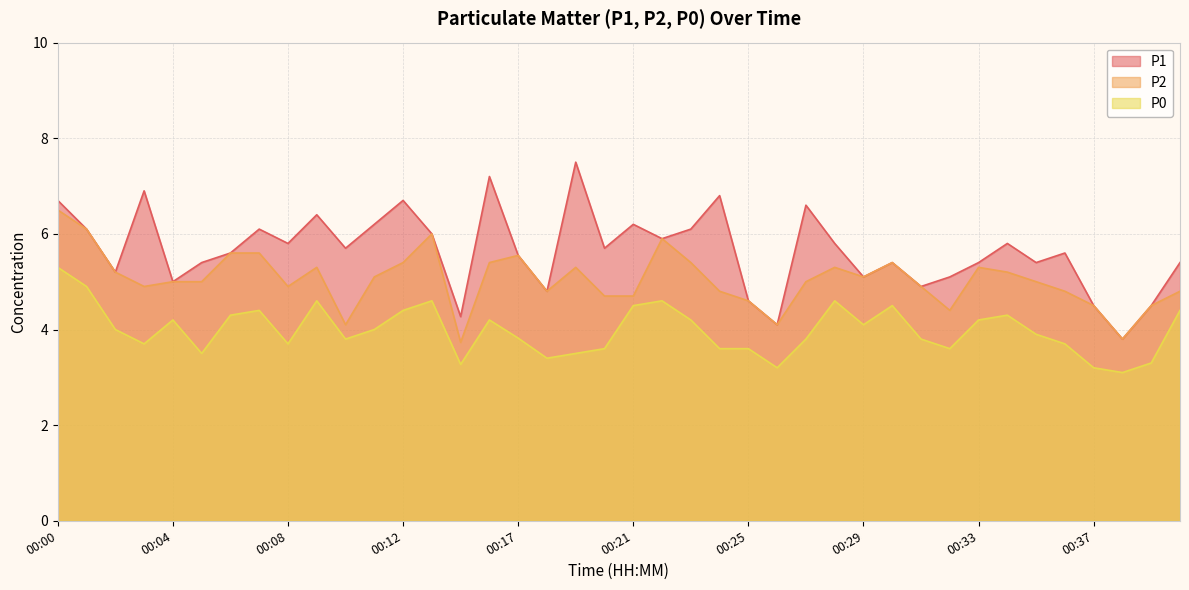

Rank the series by their maximum value, from lowest to highest.

P0, P2, P1